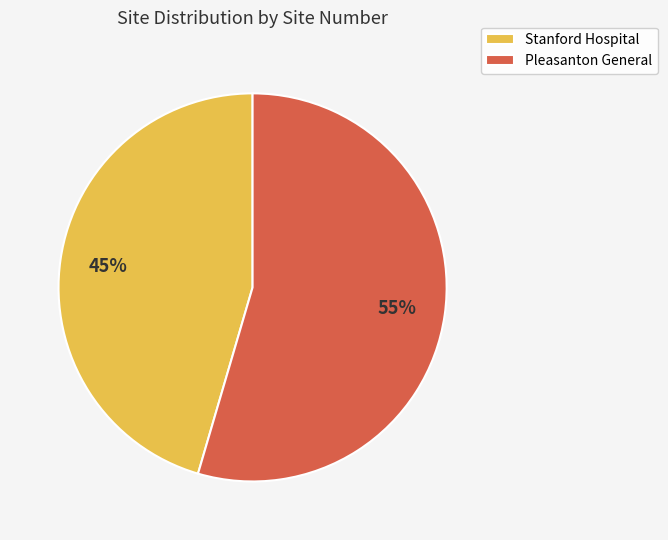

The Pleasanton General slice represents 55% of the pie. True or false?

True